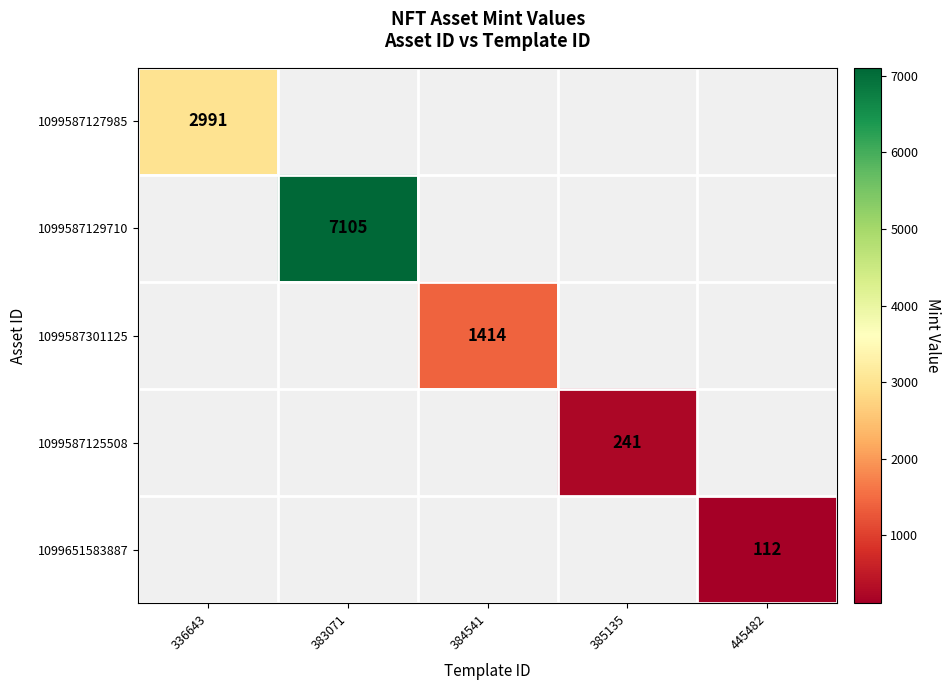

The value of 1099651583887 at 445482 is 112. True or false?

True